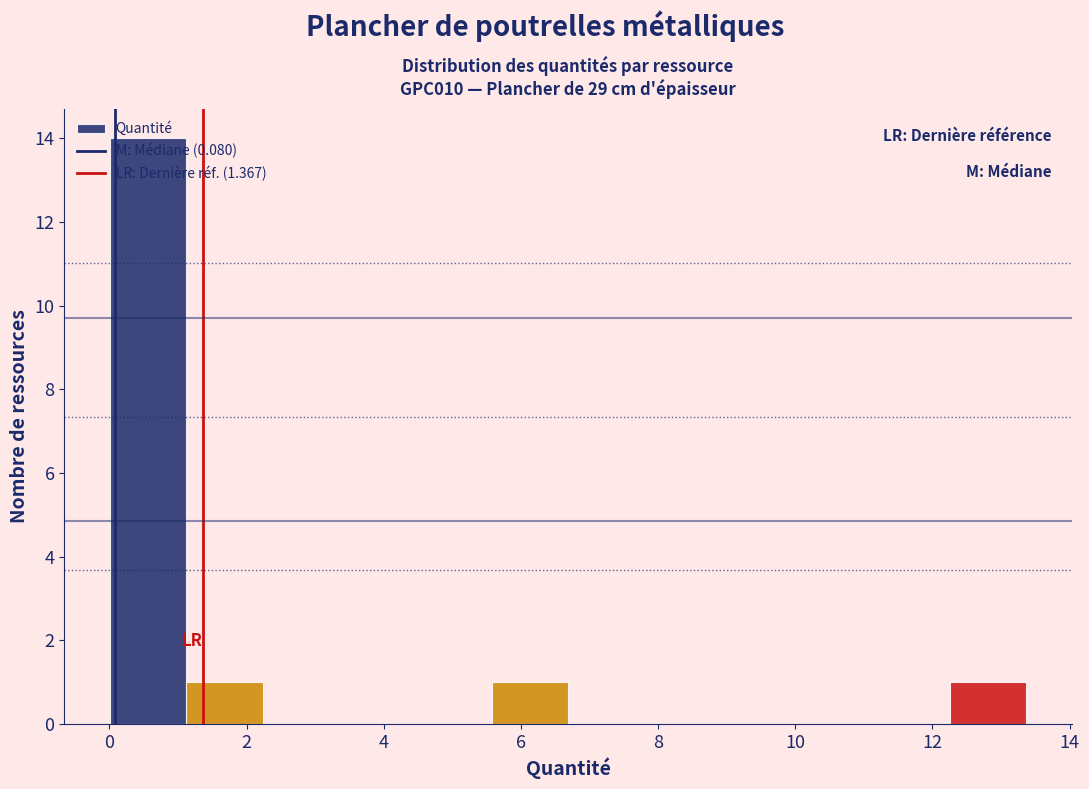

How tall is the bar that spans 0.0 to 1.2 on the x-axis? Neither the bar edges nor the heights are printed on the chart, so give them approximately, as read against the axes.

14